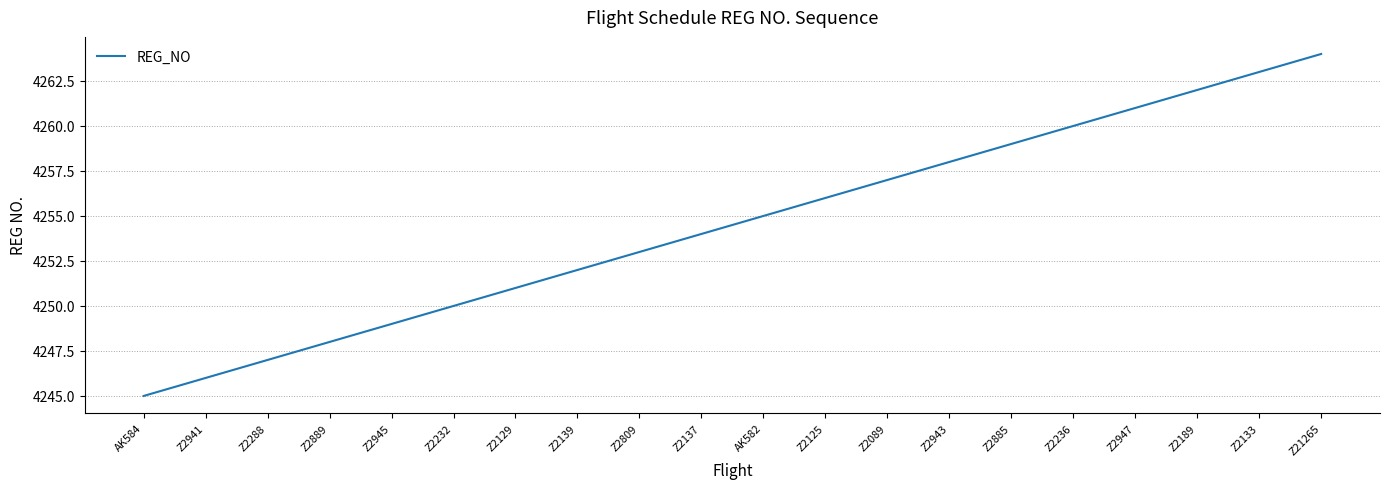

Does the chart display data point markers on the line(s)?

No